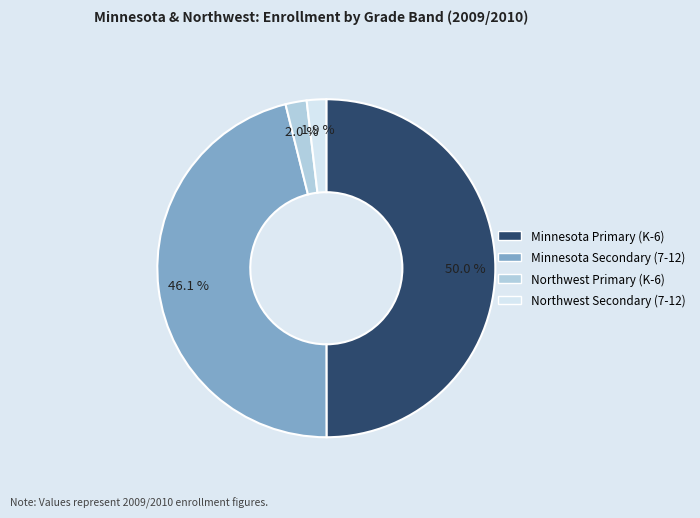

To the nearest percent, what is the difference between the Northwest Primary (K-6) and Minnesota Primary (K-6) slice percentages?

48%